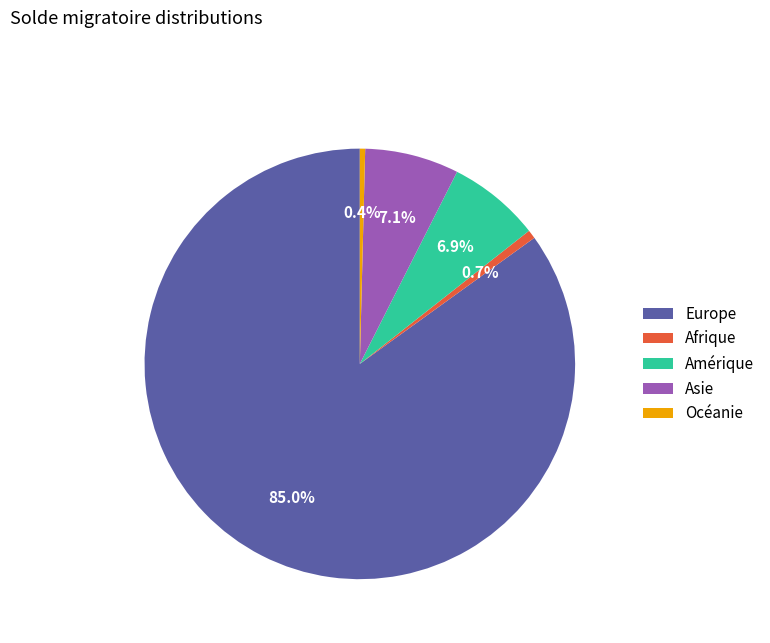

Does any single category account for the majority?

Yes